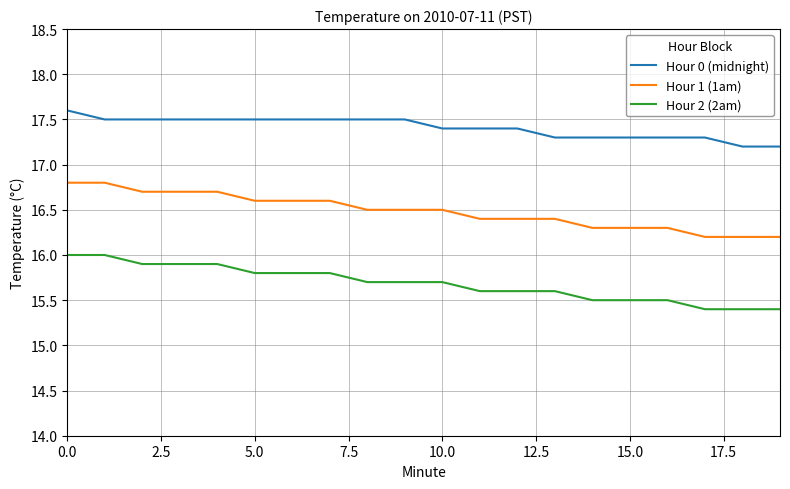

Does the chart display data point markers on the line(s)?

No